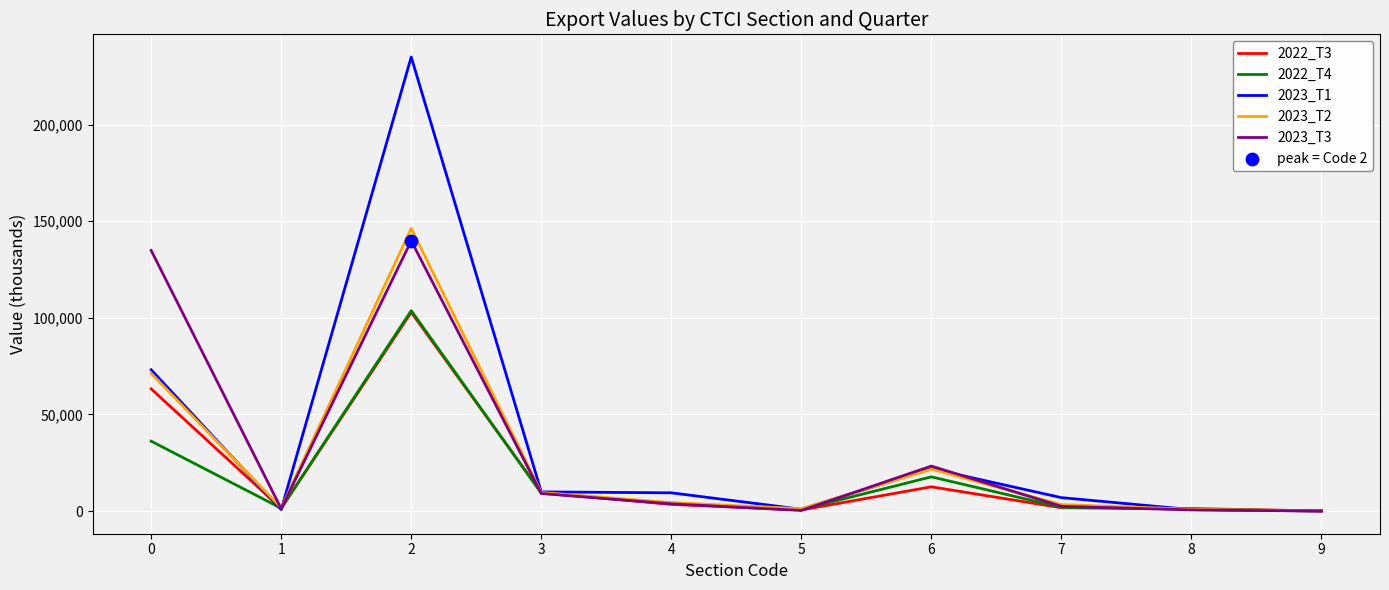

Which series has the widest spread of values?

2023_T1